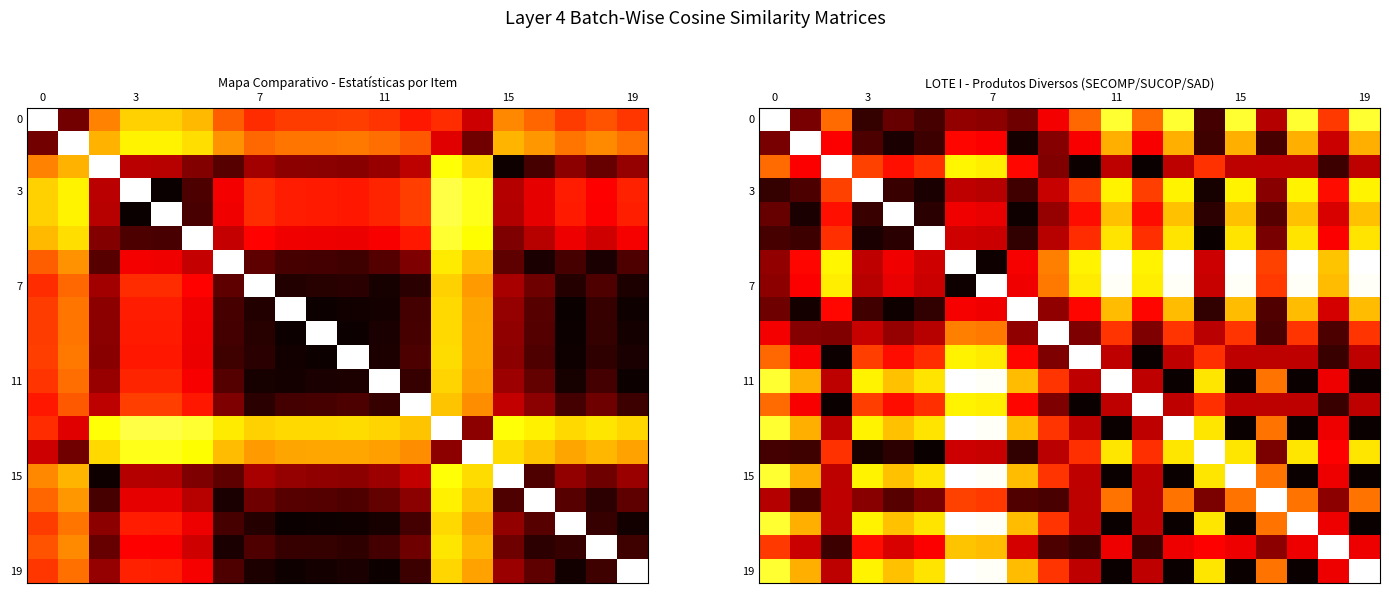

Count the number of categories in the chart.

20